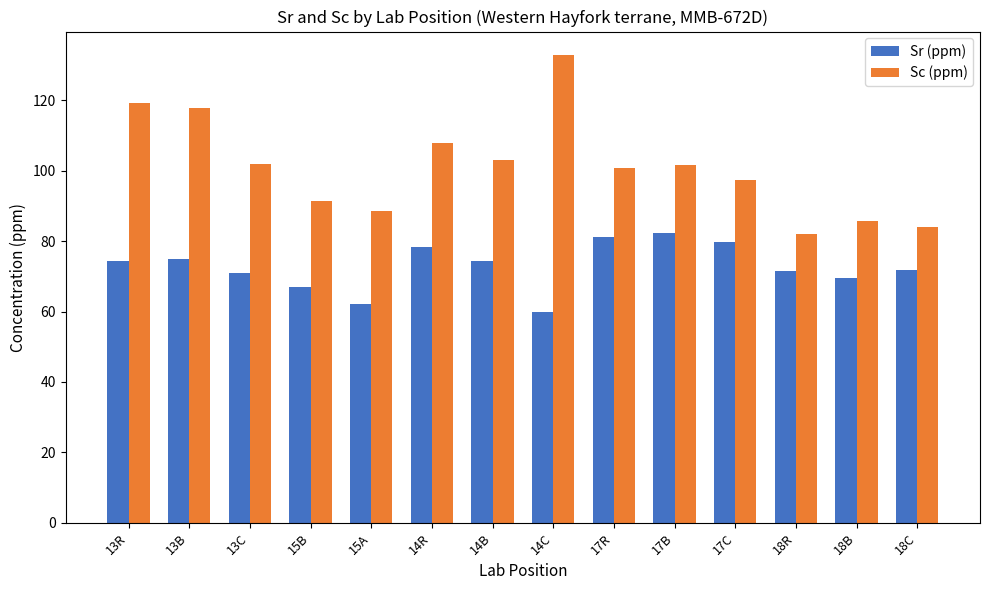

What is the maximum value for Sr (ppm)?

82.4